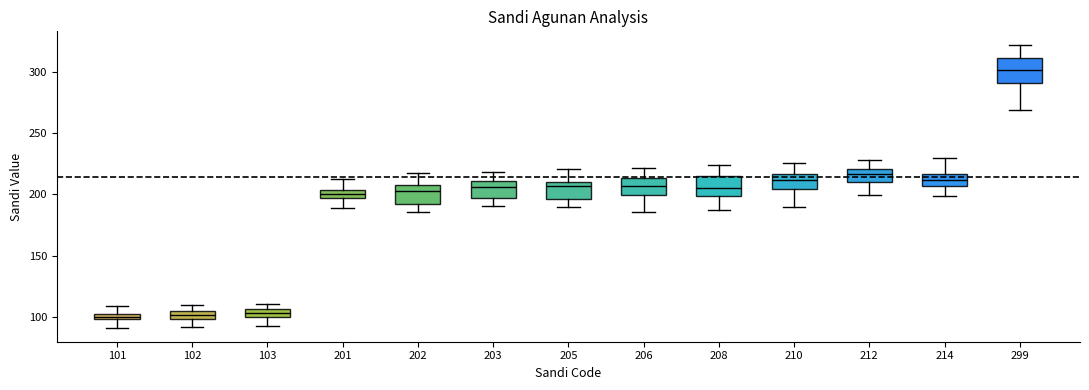

Where is the upper edge of the box at x = 201 on the y-axis? The values are not printed on the chart, so give them approximately, as read against the axis.

205